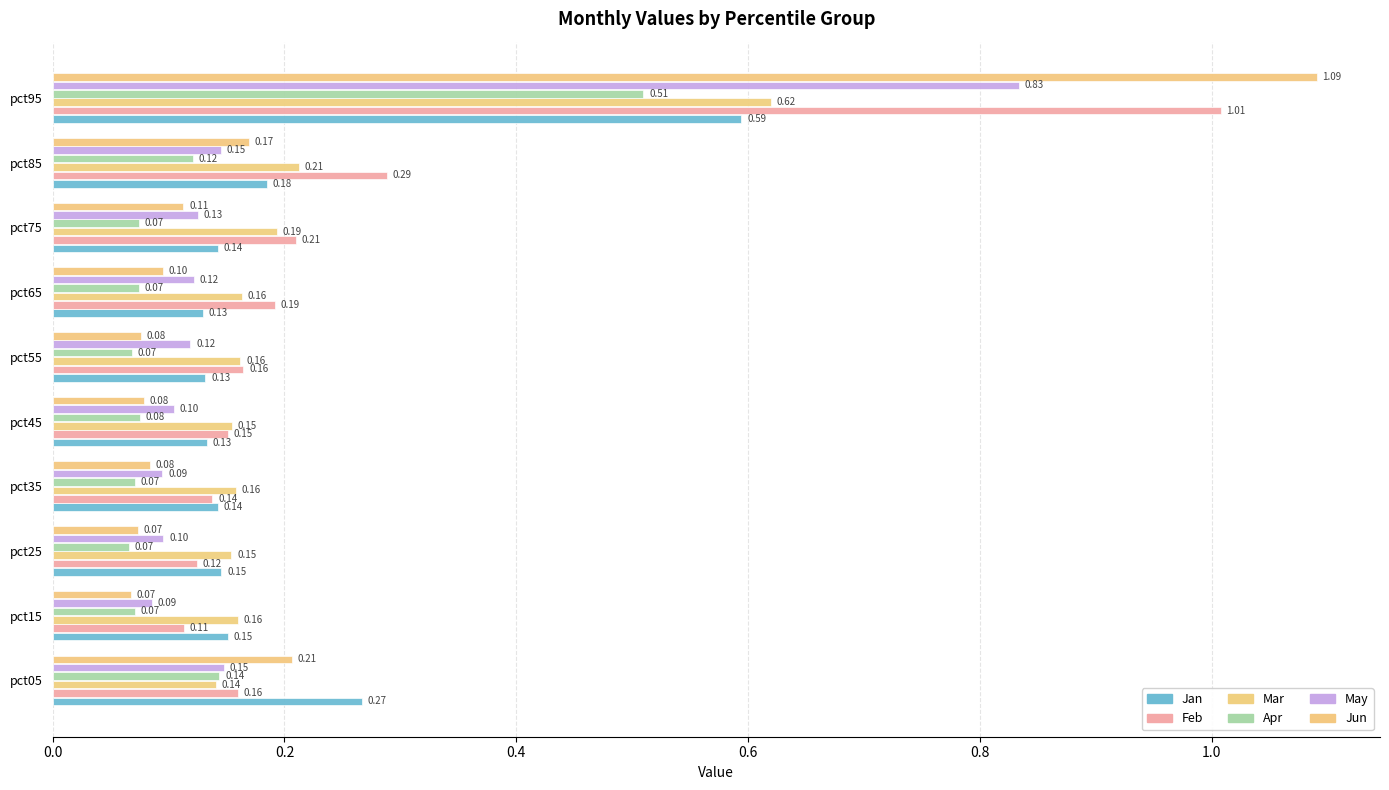

How many bars are there in each group?

6